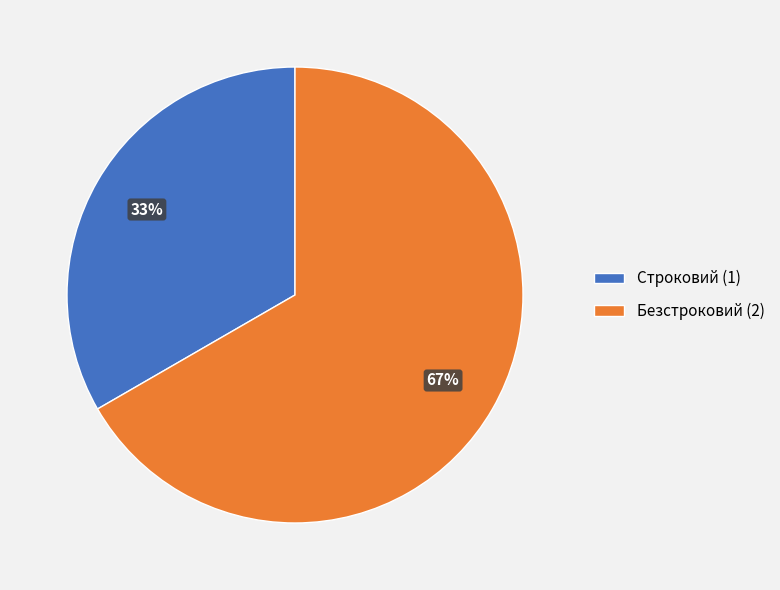

Does Строковий account for over 50% of the chart?

No